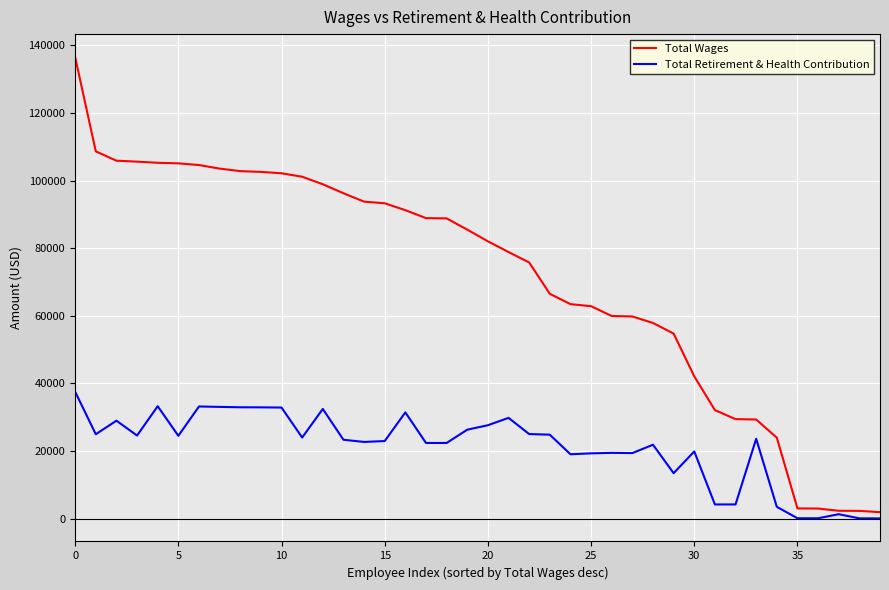

Which series has the widest spread of values?

Total Wages